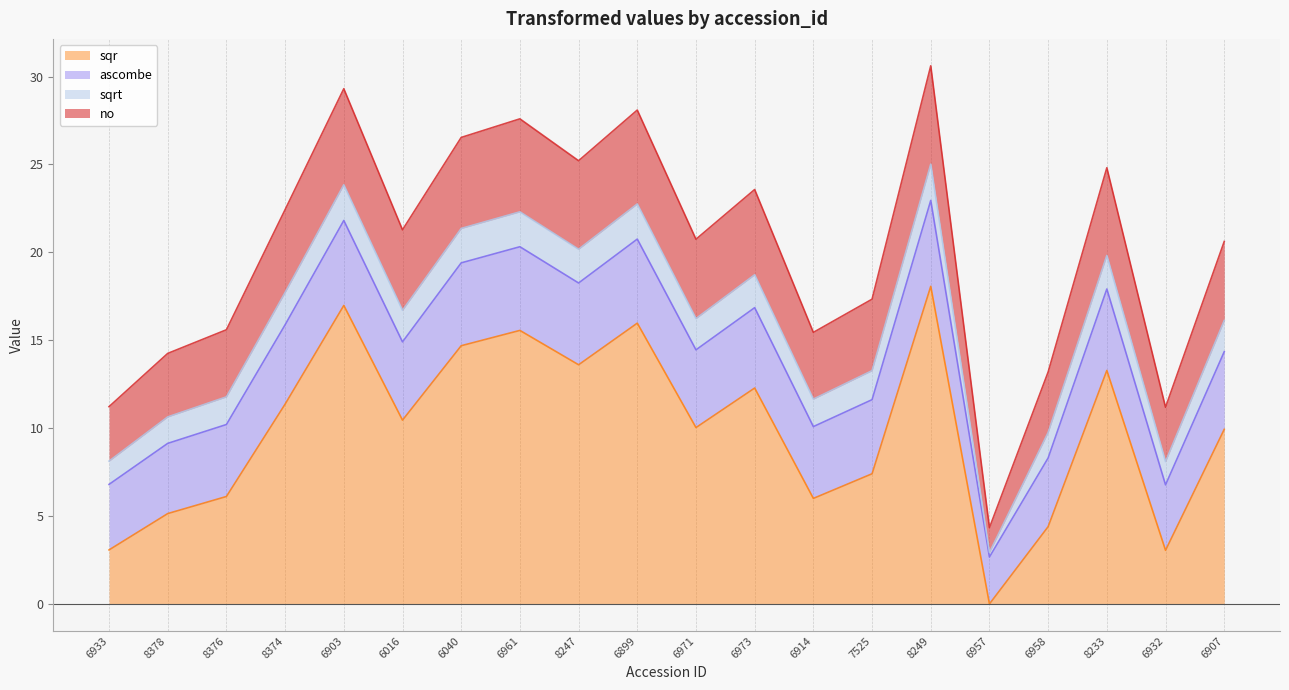

Reading left to right, list all the values displayed in this chart.

sqr (line): 6933=3.1	8378=5.1	8376=6.1	8374=11.4	6903=17.0	6016=10.5	6040=14.7	6961=15.6	8247=13.6	6899=16.0	6971=10.0	6973=12.3	6914=6.0	7525=7.4	8249=18.1	6957=0.0	6958=4.4	8233=13.3	6932=3.1	6907=9.9
ascombe (line): 6933=6.8	8378=9.1	8376=10.2	8374=15.9	6903=21.8	6016=14.9	6040=19.4	6961=20.3	8247=18.3	6899=20.8	6971=14.5	6973=16.9	6914=10.1	7525=11.6	8249=23.0	6957=2.7	6958=8.3	8233=17.9	6932=6.8	6907=14.3
sqrt (line): 6933=8.1	8378=10.6	8376=11.8	8374=17.7	6903=23.8	6016=16.7	6040=21.4	6961=22.3	8247=20.2	6899=22.8	6971=16.2	6973=18.7	6914=11.7	7525=13.3	8249=25.0	6957=2.9	6958=9.8	8233=19.8	6932=8.1	6907=16.1
no (line): 6933=11.2	8378=14.3	8376=15.6	8374=22.4	6903=29.3	6016=21.3	6040=26.5	6961=27.6	8247=25.2	6899=28.1	6971=20.7	6973=23.6	6914=15.4	7525=17.3	8249=30.6	6957=4.3	6958=13.2	8233=24.8	6932=11.2	6907=20.6